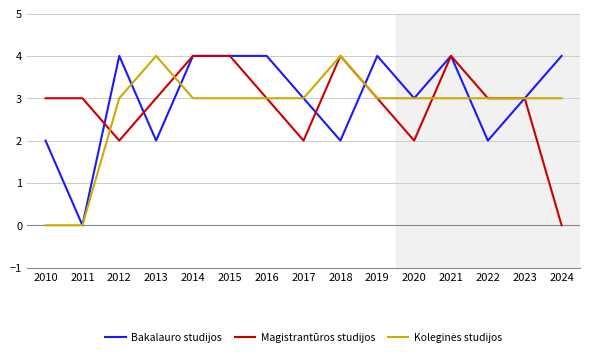

How many series are shown in this chart?

3